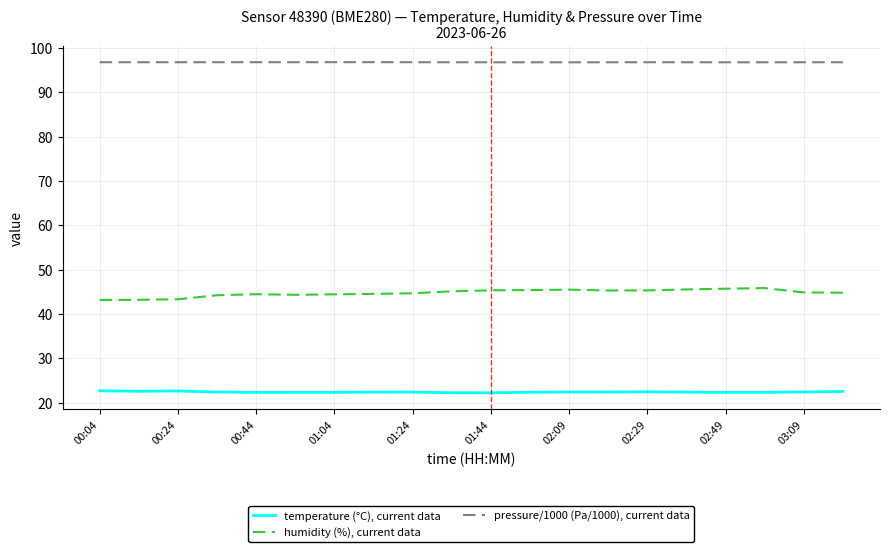

List the series in order of their overall mean, highest first.

pressure/1000 (Pa/1000), current data, humidity (%), current data, temperature (°C), current data